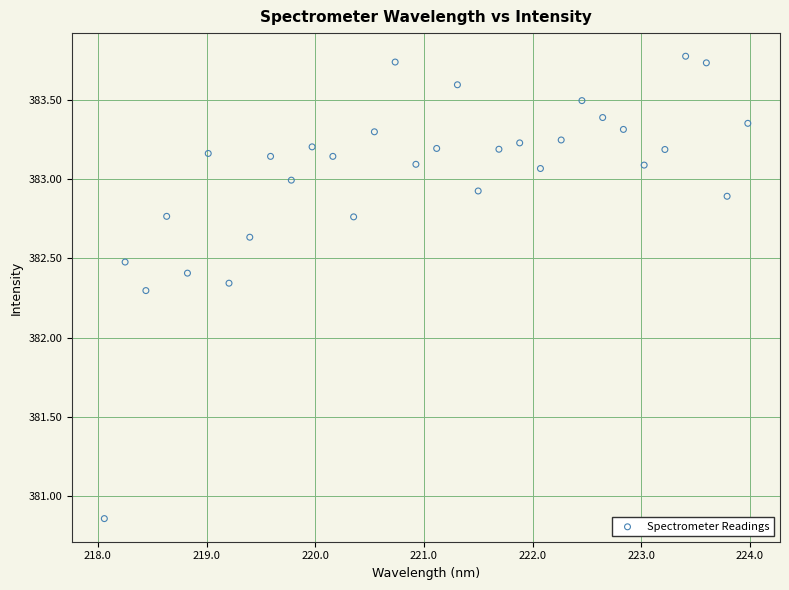

What is the range of Y values (max minus min)?

2.9